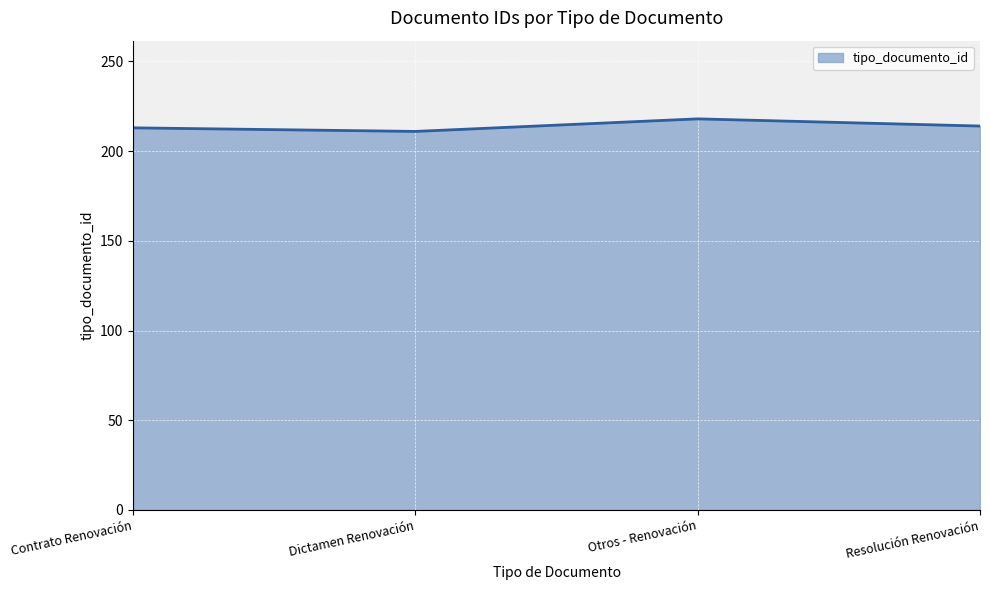

Is it true that the value at Resolución Renovación is 214?

True